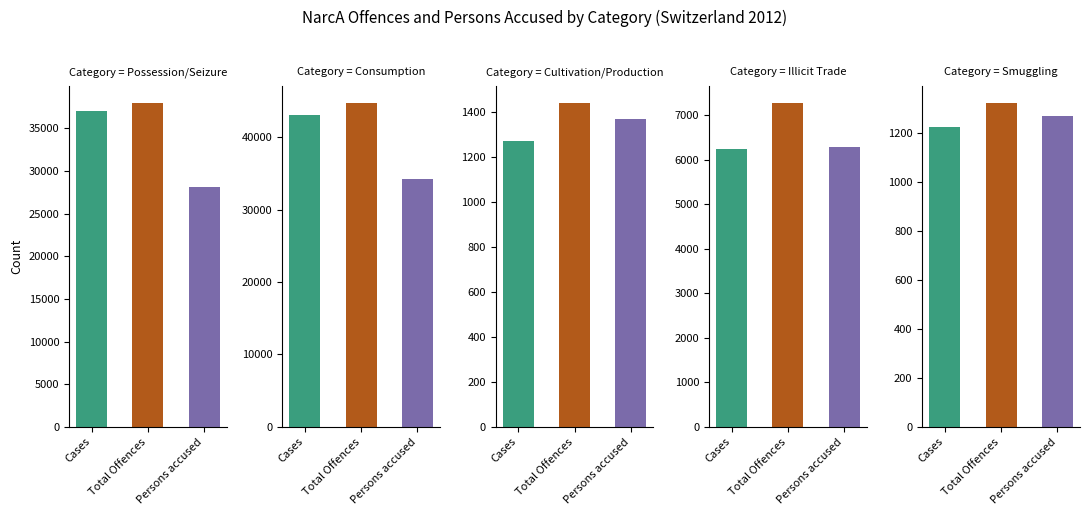

Reading left to right, extract all data points from this chart.

Cases: 36970	43115	1270	6249	1225
Total Offences: 38014	44789	1442	7291	1326
Persons accused: 28161	34211	1367	6286	1269